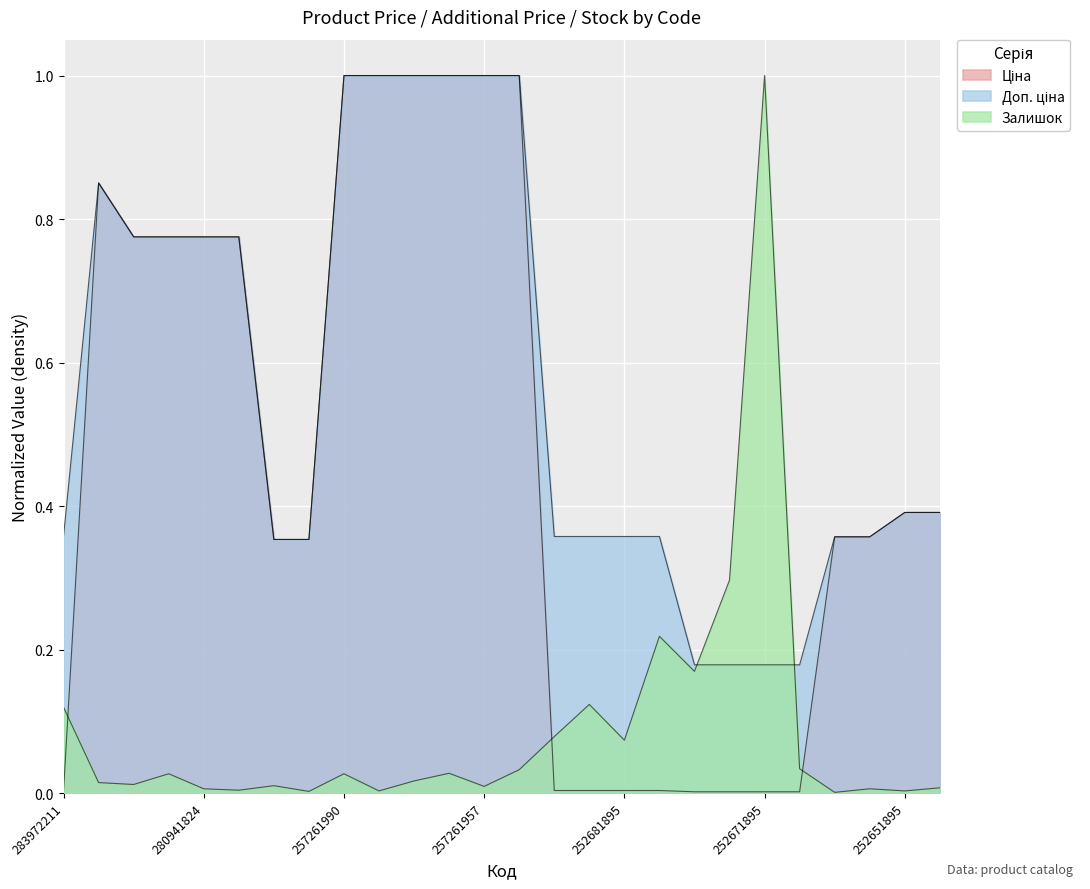

Where do Ціна and Доп. ціна first cross each other?

252651899 and 252651895